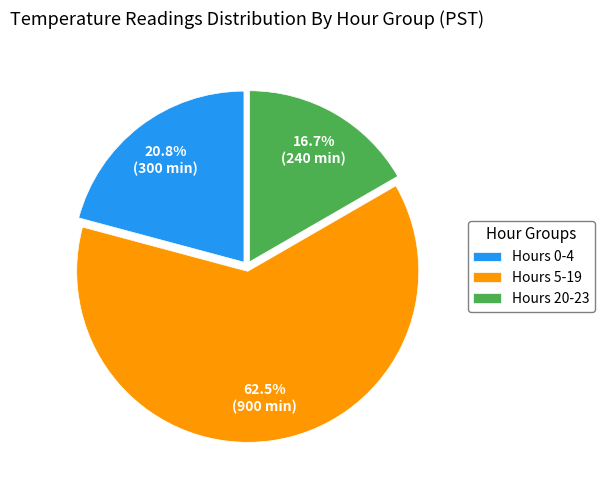

Which has a higher value, Hours 5-19 or Hours 0-4?

Hours 5-19